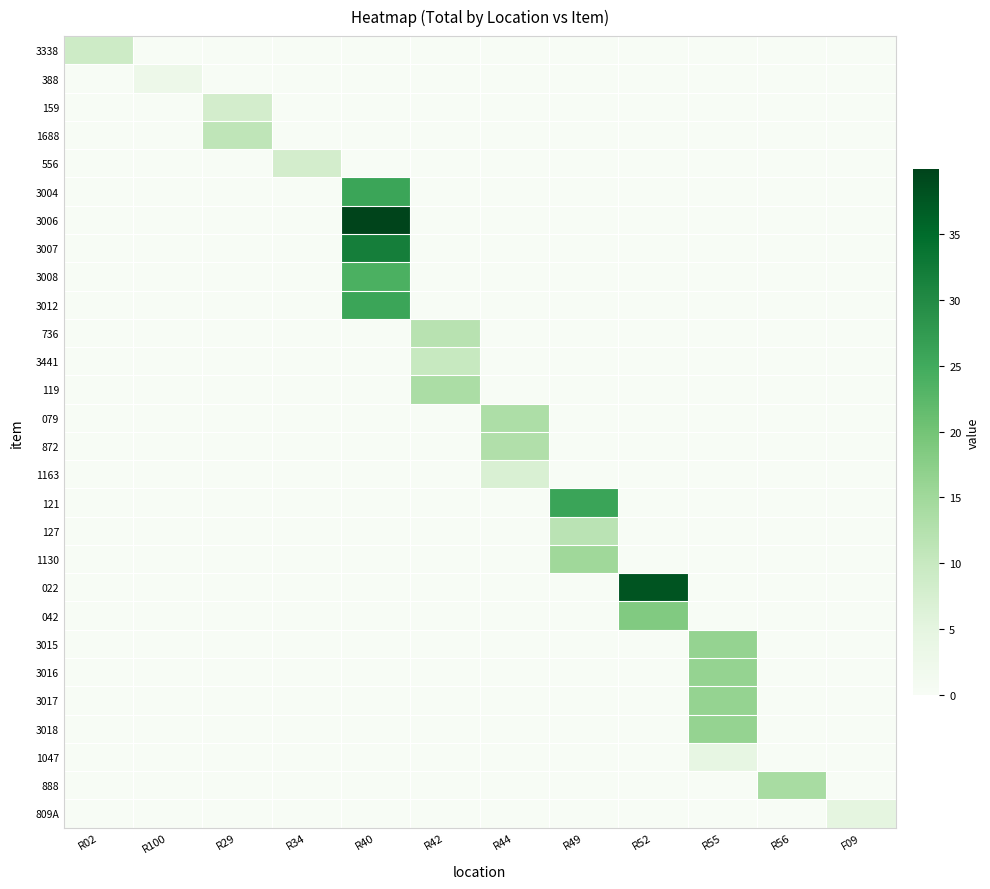

Reading left to right, what are all the values shown in this chart?

3338: R02=9.0	R100=0.0	R29=0.0	R34=0.0	R40=0.0	R42=0.0	R44=0.0	R49=0.0	R52=0.0	R55=0.0	R56=0.0	F09=0.0
388: R02=0.0	R100=2.8	R29=0.0	R34=0.0	R40=0.0	R42=0.0	R44=0.0	R49=0.0	R52=0.0	R55=0.0	R56=0.0	F09=0.0
159: R02=0.0	R100=0.0	R29=8.0	R34=0.0	R40=0.0	R42=0.0	R44=0.0	R49=0.0	R52=0.0	R55=0.0	R56=0.0	F09=0.0
1688: R02=0.0	R100=0.0	R29=11.0	R34=0.0	R40=0.0	R42=0.0	R44=0.0	R49=0.0	R52=0.0	R55=0.0	R56=0.0	F09=0.0
556: R02=0.0	R100=0.0	R29=0.0	R34=8.0	R40=0.0	R42=0.0	R44=0.0	R49=0.0	R52=0.0	R55=0.0	R56=0.0	F09=0.0
3004: R02=0.0	R100=0.0	R29=0.0	R34=0.0	R40=25.8	R42=0.0	R44=0.0	R49=0.0	R52=0.0	R55=0.0	R56=0.0	F09=0.0
3006: R02=0.0	R100=0.0	R29=0.0	R34=0.0	R40=40.0	R42=0.0	R44=0.0	R49=0.0	R52=0.0	R55=0.0	R56=0.0	F09=0.0
3007: R02=0.0	R100=0.0	R29=0.0	R34=0.0	R40=32.0	R42=0.0	R44=0.0	R49=0.0	R52=0.0	R55=0.0	R56=0.0	F09=0.0
3008: R02=0.0	R100=0.0	R29=0.0	R34=0.0	R40=24.0	R42=0.0	R44=0.0	R49=0.0	R52=0.0	R55=0.0	R56=0.0	F09=0.0
3012: R02=0.0	R100=0.0	R29=0.0	R34=0.0	R40=25.8	R42=0.0	R44=0.0	R49=0.0	R52=0.0	R55=0.0	R56=0.0	F09=0.0
736: R02=0.0	R100=0.0	R29=0.0	R34=0.0	R40=0.0	R42=11.9	R44=0.0	R49=0.0	R52=0.0	R55=0.0	R56=0.0	F09=0.0
3441: R02=0.0	R100=0.0	R29=0.0	R34=0.0	R40=0.0	R42=10.0	R44=0.0	R49=0.0	R52=0.0	R55=0.0	R56=0.0	F09=0.0
119: R02=0.0	R100=0.0	R29=0.0	R34=0.0	R40=0.0	R42=13.6	R44=0.0	R49=0.0	R52=0.0	R55=0.0	R56=0.0	F09=0.0
079: R02=0.0	R100=0.0	R29=0.0	R34=0.0	R40=0.0	R42=0.0	R44=13.4	R49=0.0	R52=0.0	R55=0.0	R56=0.0	F09=0.0
872: R02=0.0	R100=0.0	R29=0.0	R34=0.0	R40=0.0	R42=0.0	R44=12.9	R49=0.0	R52=0.0	R55=0.0	R56=0.0	F09=0.0
1163: R02=0.0	R100=0.0	R29=0.0	R34=0.0	R40=0.0	R42=0.0	R44=7.0	R49=0.0	R52=0.0	R55=0.0	R56=0.0	F09=0.0
121: R02=0.0	R100=0.0	R29=0.0	R34=0.0	R40=0.0	R42=0.0	R44=0.0	R49=26.0	R52=0.0	R55=0.0	R56=0.0	F09=0.0
127: R02=0.0	R100=0.0	R29=0.0	R34=0.0	R40=0.0	R42=0.0	R44=0.0	R49=11.6	R52=0.0	R55=0.0	R56=0.0	F09=0.0
1130: R02=0.0	R100=0.0	R29=0.0	R34=0.0	R40=0.0	R42=0.0	R44=0.0	R49=15.0	R52=0.0	R55=0.0	R56=0.0	F09=0.0
022: R02=0.0	R100=0.0	R29=0.0	R34=0.0	R40=0.0	R42=0.0	R44=0.0	R49=0.0	R52=37.8	R55=0.0	R56=0.0	F09=0.0
042: R02=0.0	R100=0.0	R29=0.0	R34=0.0	R40=0.0	R42=0.0	R44=0.0	R49=0.0	R52=18.6	R55=0.0	R56=0.0	F09=0.0
3015: R02=0.0	R100=0.0	R29=0.0	R34=0.0	R40=0.0	R42=0.0	R44=0.0	R49=0.0	R52=0.0	R55=16.3	R56=0.0	F09=0.0
3016: R02=0.0	R100=0.0	R29=0.0	R34=0.0	R40=0.0	R42=0.0	R44=0.0	R49=0.0	R52=0.0	R55=16.3	R56=0.0	F09=0.0
3017: R02=0.0	R100=0.0	R29=0.0	R34=0.0	R40=0.0	R42=0.0	R44=0.0	R49=0.0	R52=0.0	R55=16.3	R56=0.0	F09=0.0
3018: R02=0.0	R100=0.0	R29=0.0	R34=0.0	R40=0.0	R42=0.0	R44=0.0	R49=0.0	R52=0.0	R55=16.3	R56=0.0	F09=0.0
1047: R02=0.0	R100=0.0	R29=0.0	R34=0.0	R40=0.0	R42=0.0	R44=0.0	R49=0.0	R52=0.0	R55=4.3	R56=0.0	F09=0.0
888: R02=0.0	R100=0.0	R29=0.0	R34=0.0	R40=0.0	R42=0.0	R44=0.0	R49=0.0	R52=0.0	R55=0.0	R56=14.0	F09=0.0
809A: R02=0.0	R100=0.0	R29=0.0	R34=0.0	R40=0.0	R42=0.0	R44=0.0	R49=0.0	R52=0.0	R55=0.0	R56=0.0	F09=5.0